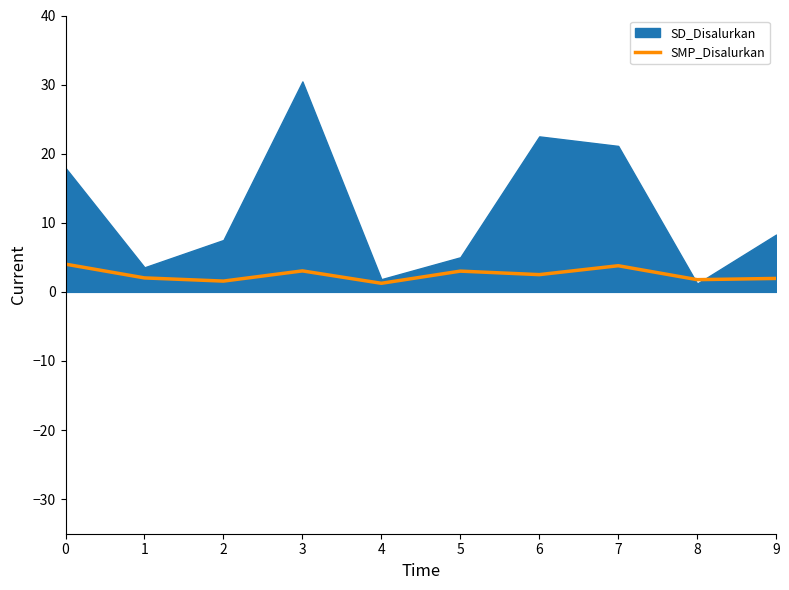

Is it true that SMP_Disalurkan equals 3.8 at 7?

True